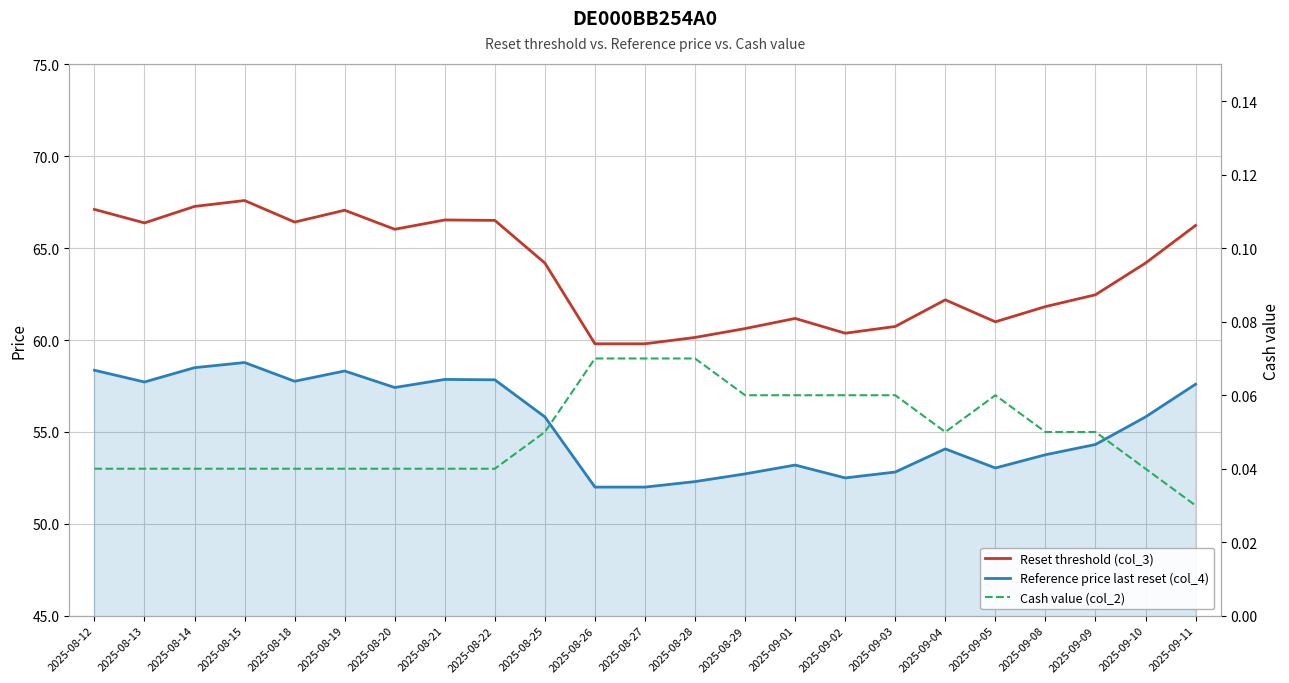

The Cash value (col_2) series shows 0.0 at 2025-09-08. True or false?

False